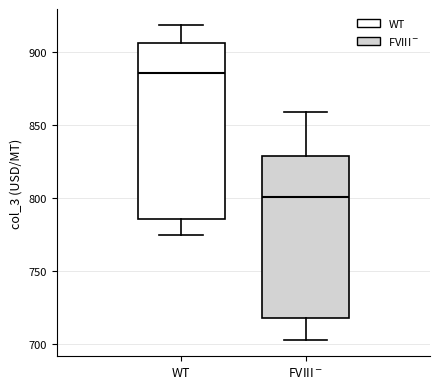

Which box's median line is the lowest?

FVIII$^-$